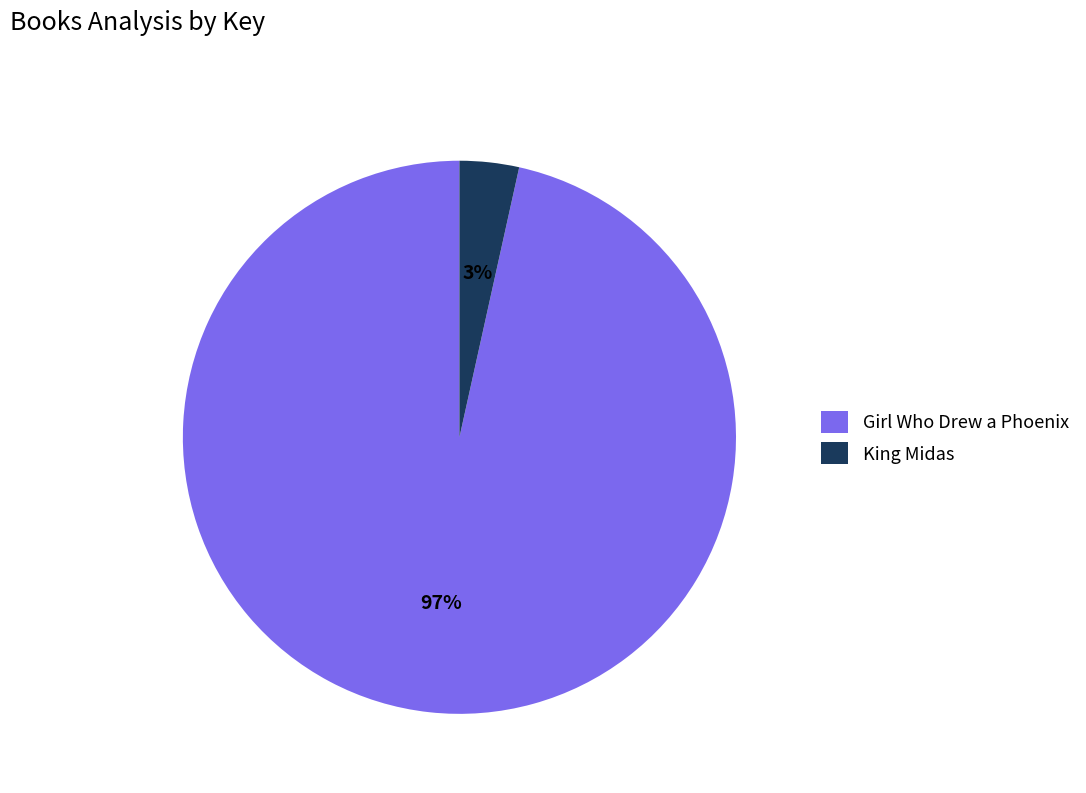

True or false: King Midas accounts for 3% of the total.

True